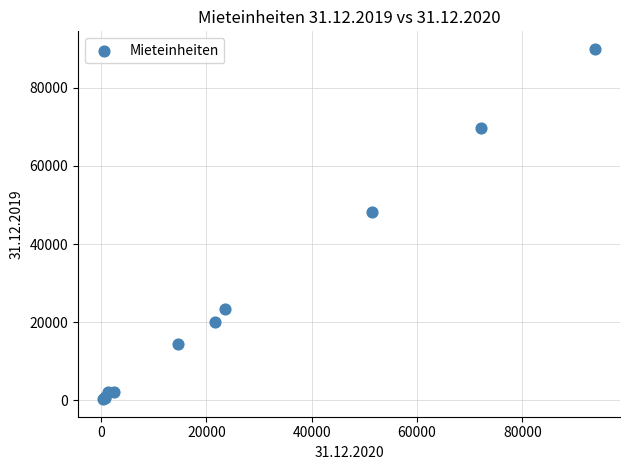

What Y value in the scatter plot is closest to 45120?

48122